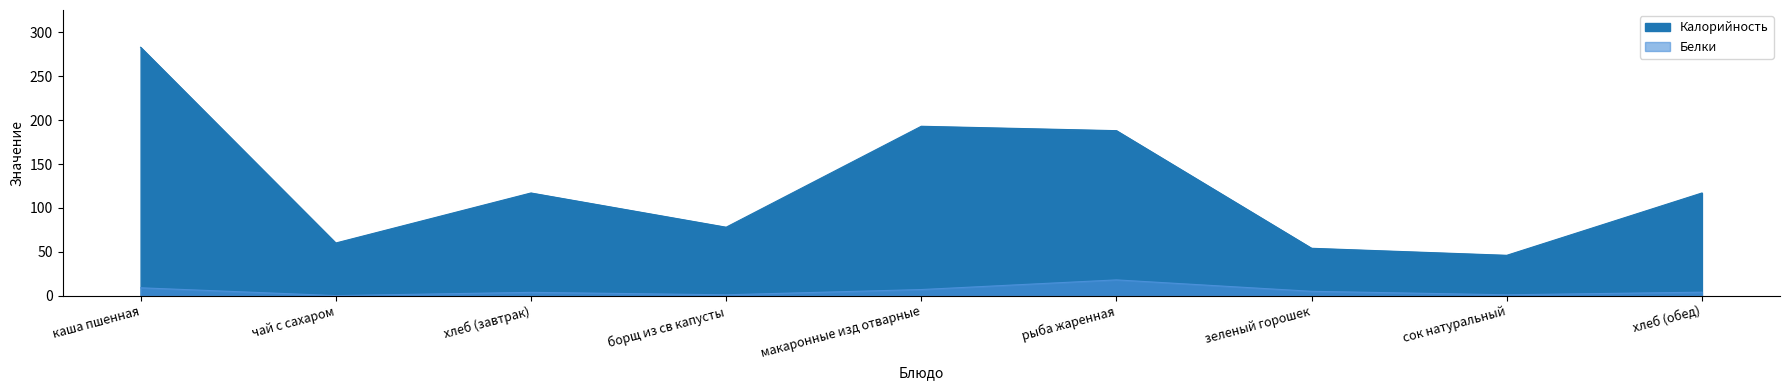

What is the difference between the maximum and minimum values in the Калорийность series?

237.0